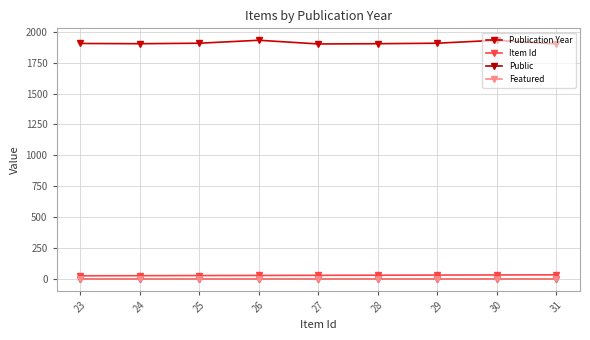

At which label is Public closest to 1?

23